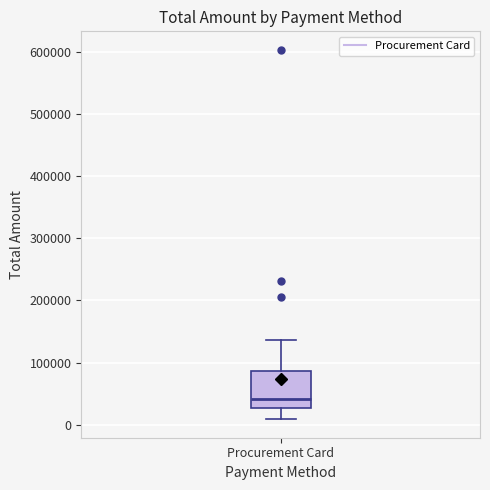

Where does the lower whisker of the box for Procurement Card end on the y-axis? The values are not printed on the chart, so give them approximately, as read against the axis.

10000